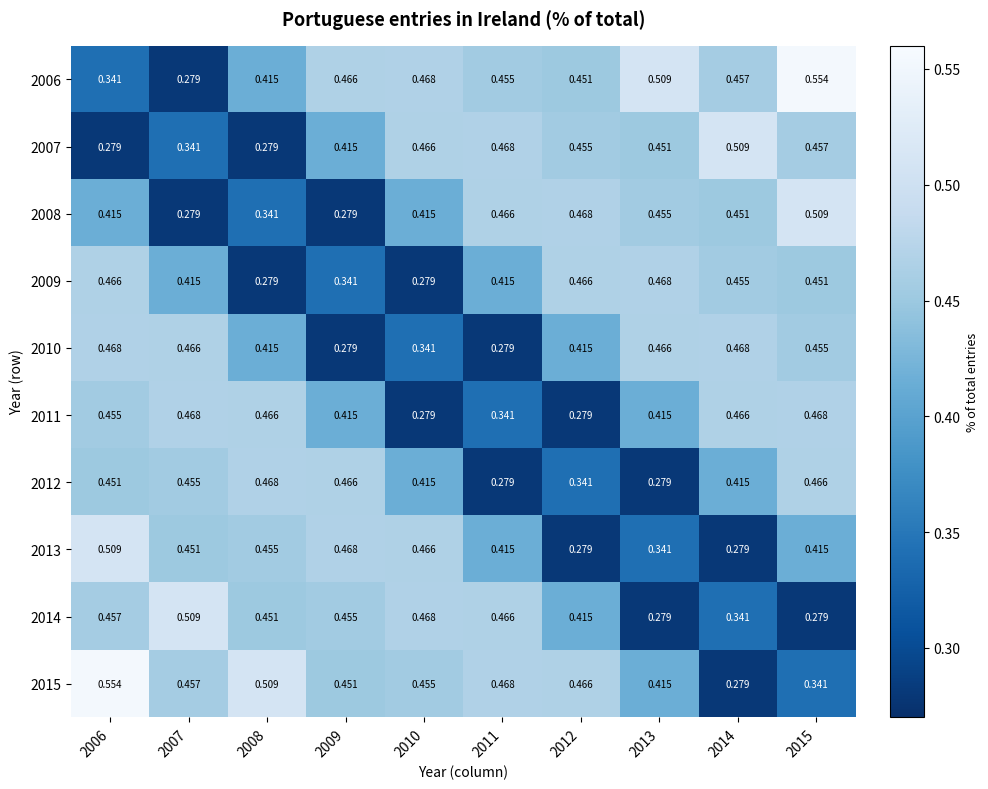

Is the value of 2007 at 2012 greater than the value of 2015 at 2007?

No